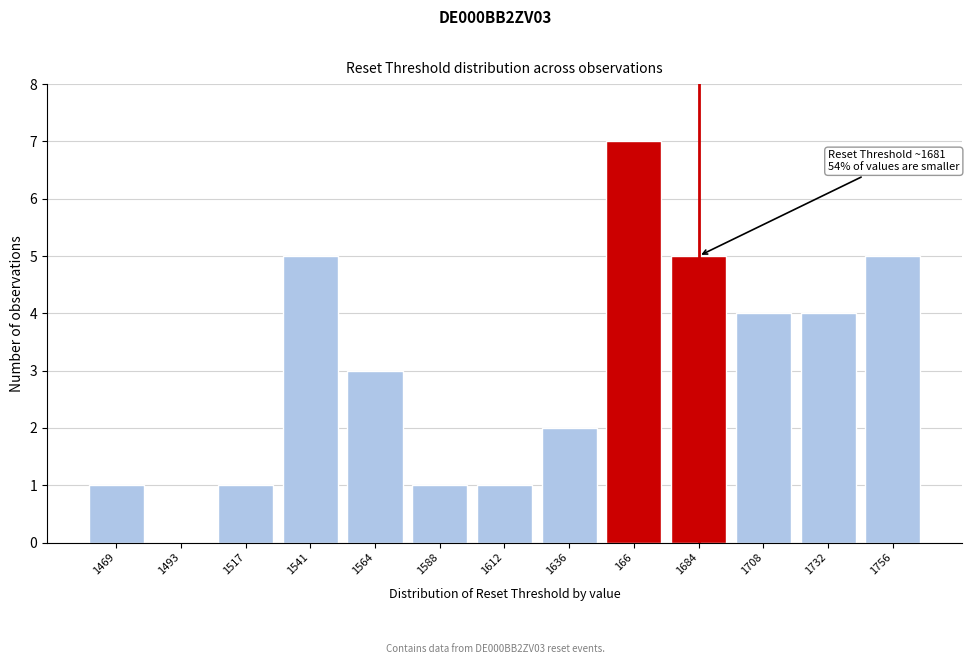

Reading left to right, what are all the values shown in this chart?

1469=1	1493=0	1517=1	1541=5	1564=3	1588=1	1612=1	1636=2	166=7	1684=5	1708=4	1732=4	1756=5